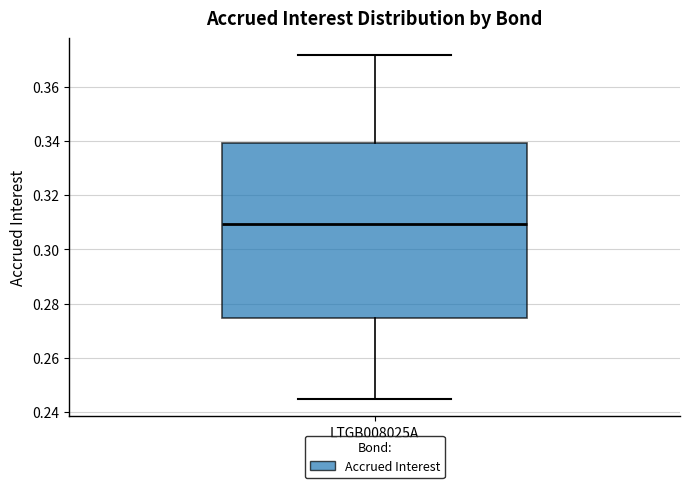

Transcribe this box plot: give where the median line is, the range the box spans, and where the two whiskers end, as read against the y-axis. The values are not printed on the chart, so give them approximately, as read against the axis.

median 0.310, box 0.274 to 0.340, whiskers 0.244 to 0.372